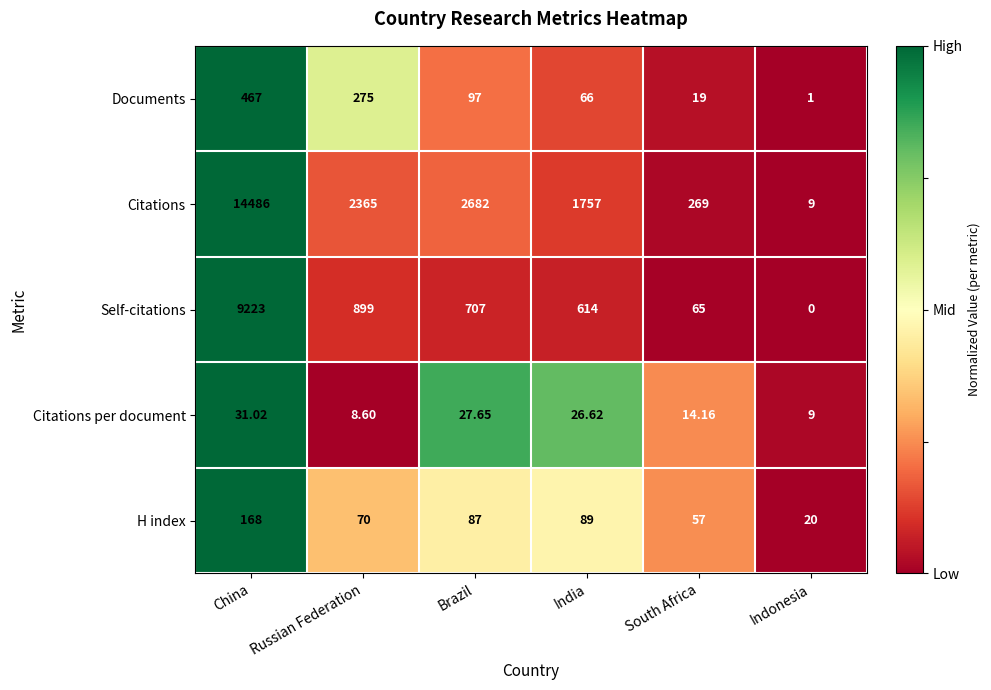

At which category is the sum across all series the highest?

China